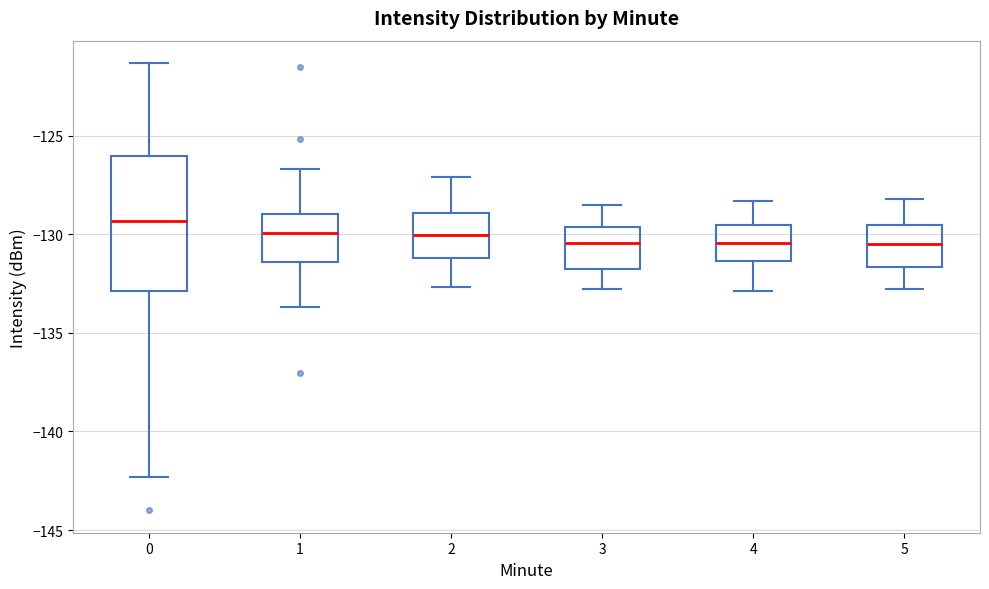

Reading left to right, transcribe this box plot: for each box, give where its median line is, the range the box spans, and where its two whiskers end, as read against the y-axis. The values are not printed on the chart, so give them approximately, as read against the axis.

0: median -129.5, box -133.0 to -126.0, whiskers -142.5 to -121.5
1: median -130.0, box -131.5 to -129.0, whiskers -133.5 to -126.5
2: median -130.0, box -131.0 to -129.0, whiskers -132.5 to -127.0
3: median -130.5, box -131.5 to -129.5, whiskers -133.0 to -128.5
4: median -130.5, box -131.5 to -129.5, whiskers -133.0 to -128.5
5: median -130.5, box -131.5 to -129.5, whiskers -133.0 to -128.0